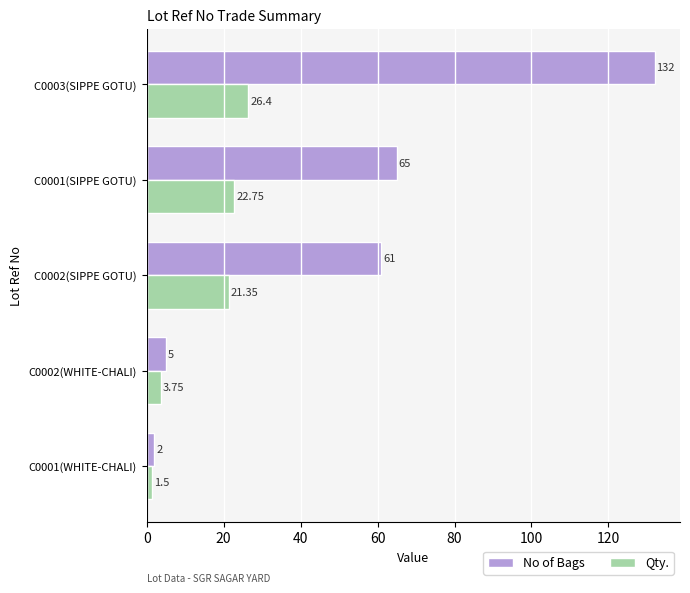

Which series has the largest range (max minus min)?

No of Bags